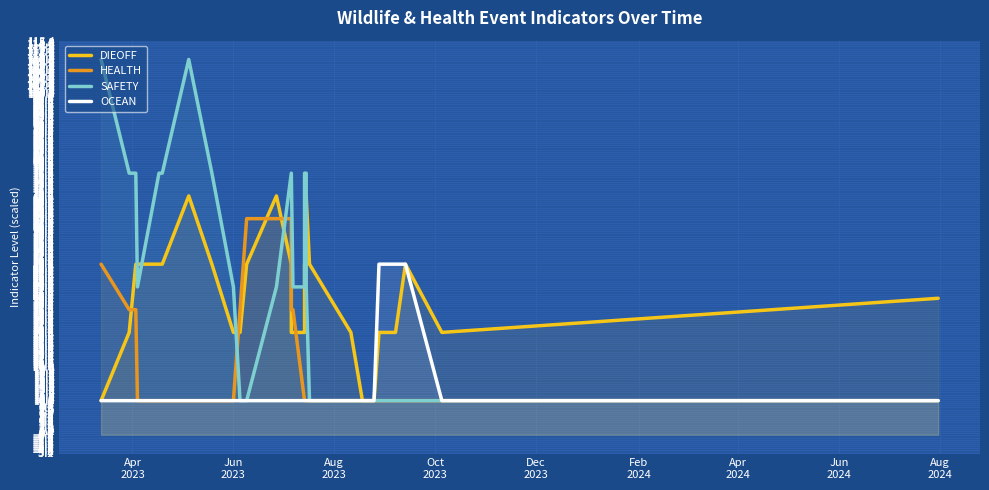

Reading left to right, list all the values displayed in this chart.

DIEOFF: 10.0	30.0	50.0	50.0	50.0	50.0	70.0	50.0	30.0	30.0	50.0	70.0	50.0	30.0	30.0	30.0	50.0	50.0	70.0	50.0	30.0	10.0	10.0	30.0	30.0	50.0	30.0	40.0
HEALTH: 50.0	36.7	36.7	10.0	10.0	10.0	10.0	10.0	10.0	36.7	63.3	63.3	63.3	36.7	36.7	10.0	10.0	10.0	10.0	10.0	10.0	10.0	10.0	10.0	10.0	10.0	10.0	10.0
SAFETY: 110.0	76.7	76.7	43.3	76.7	76.7	110.0	76.7	43.3	10.0	10.0	43.3	76.7	76.7	43.3	43.3	76.7	76.7	43.3	10.0	10.0	10.0	10.0	10.0	10.0	10.0	10.0	10.0
OCEAN: 10.0	10.0	10.0	10.0	10.0	10.0	10.0	10.0	10.0	10.0	10.0	10.0	10.0	10.0	10.0	10.0	10.0	10.0	10.0	10.0	10.0	10.0	10.0	50.0	50.0	50.0	10.0	10.0